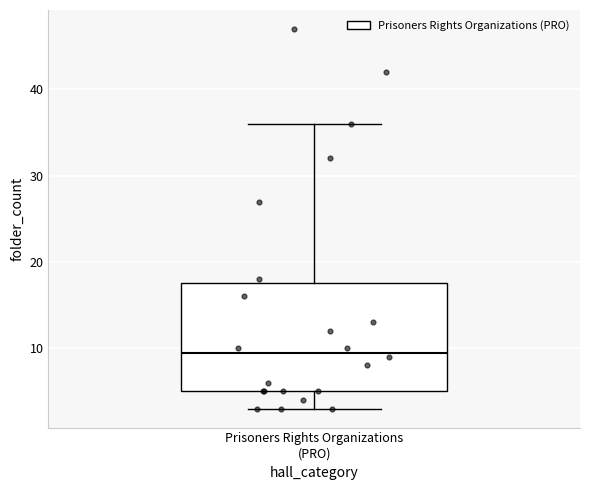

Where is the lower edge of the box for Prisoners Rights Organizations (PRO) on the y-axis? The values are not printed on the chart, so give them approximately, as read against the axis.

5